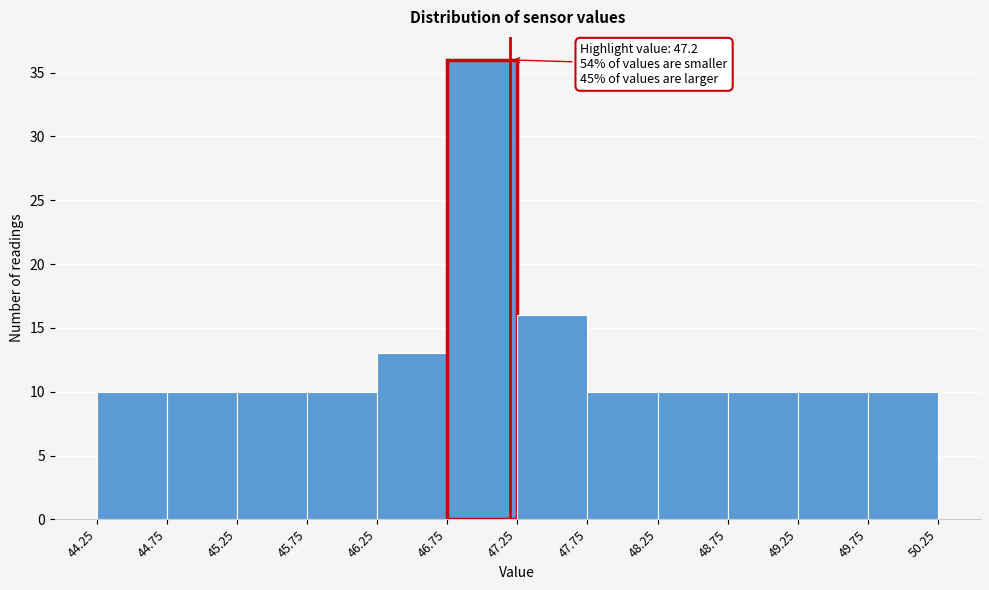

Over which range of the x-axis is the bar tallest?

46.75 to 47.25